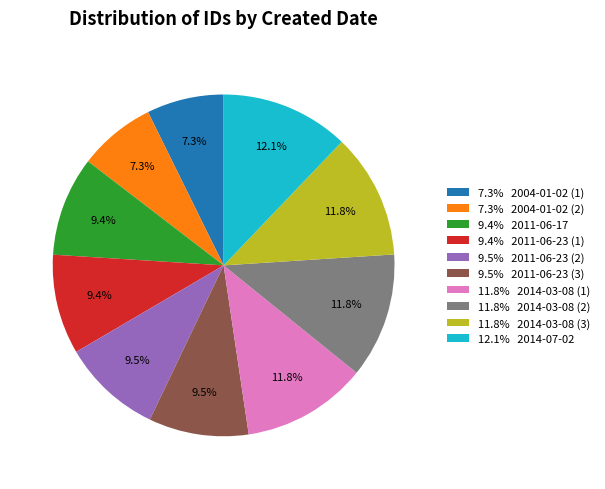

How much of the chart is everything except 11.8% 2014-03-08 (1)?

88.2%